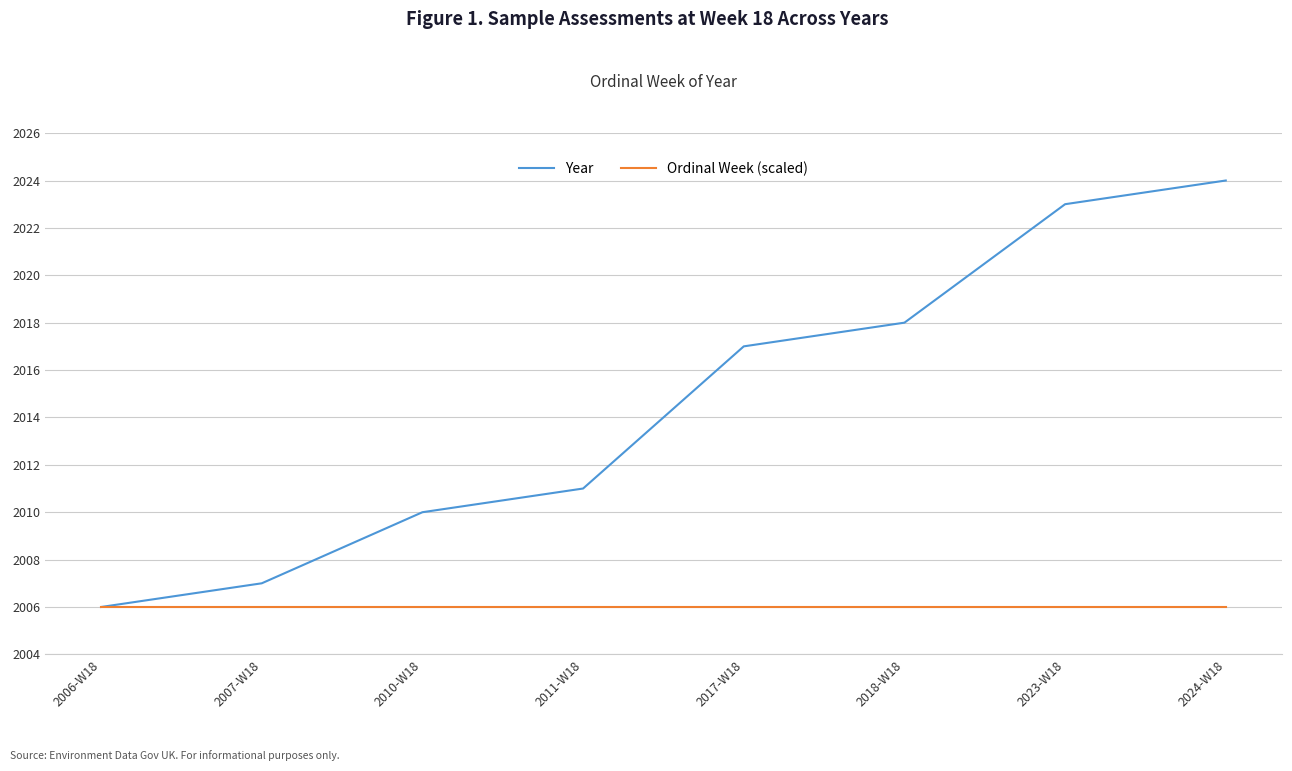

What is the total value across all series at 2010-W18?

4016